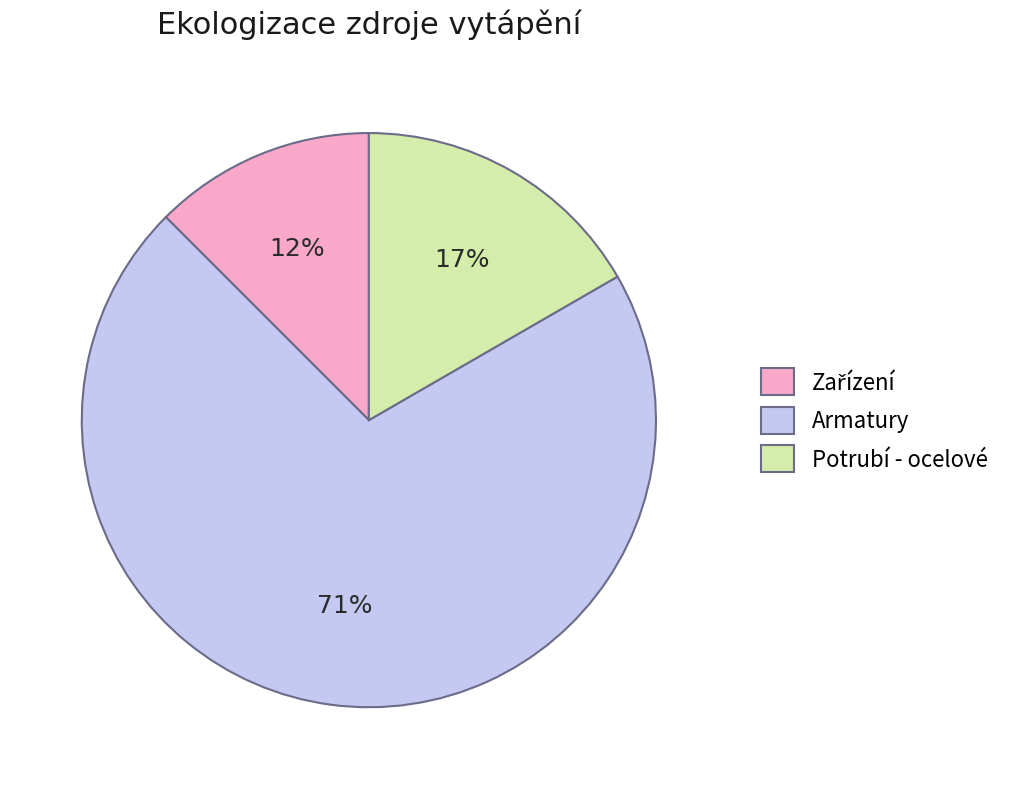

Does any single category account for the majority?

Yes